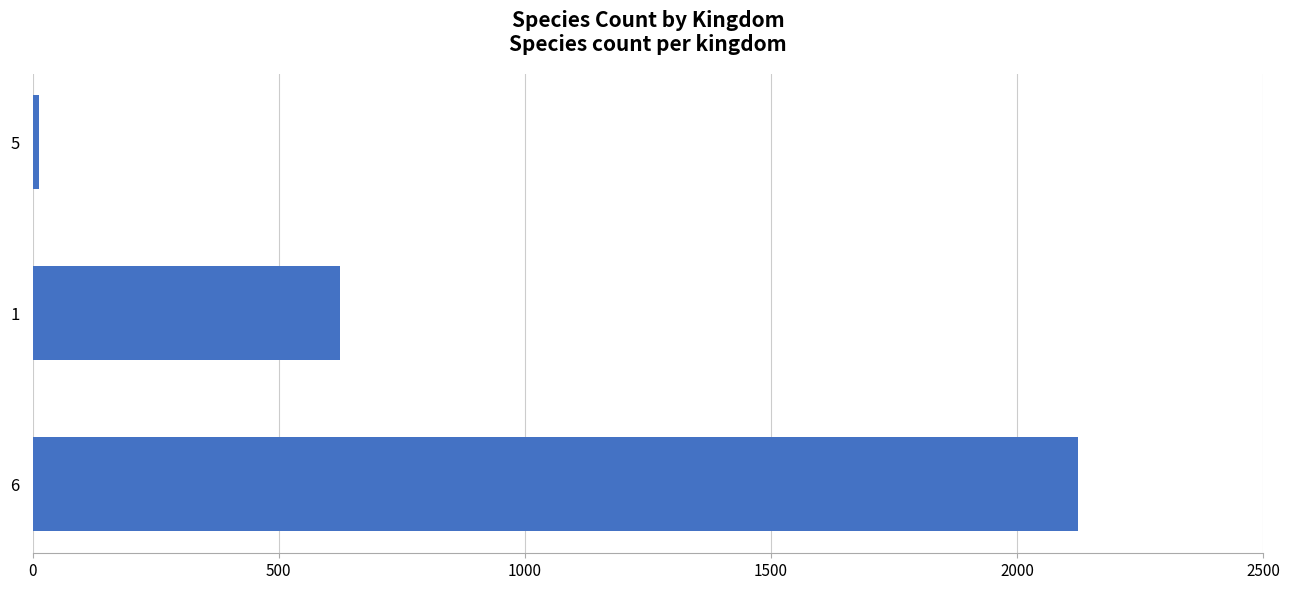

What is the difference between the maximum and minimum values?

2110